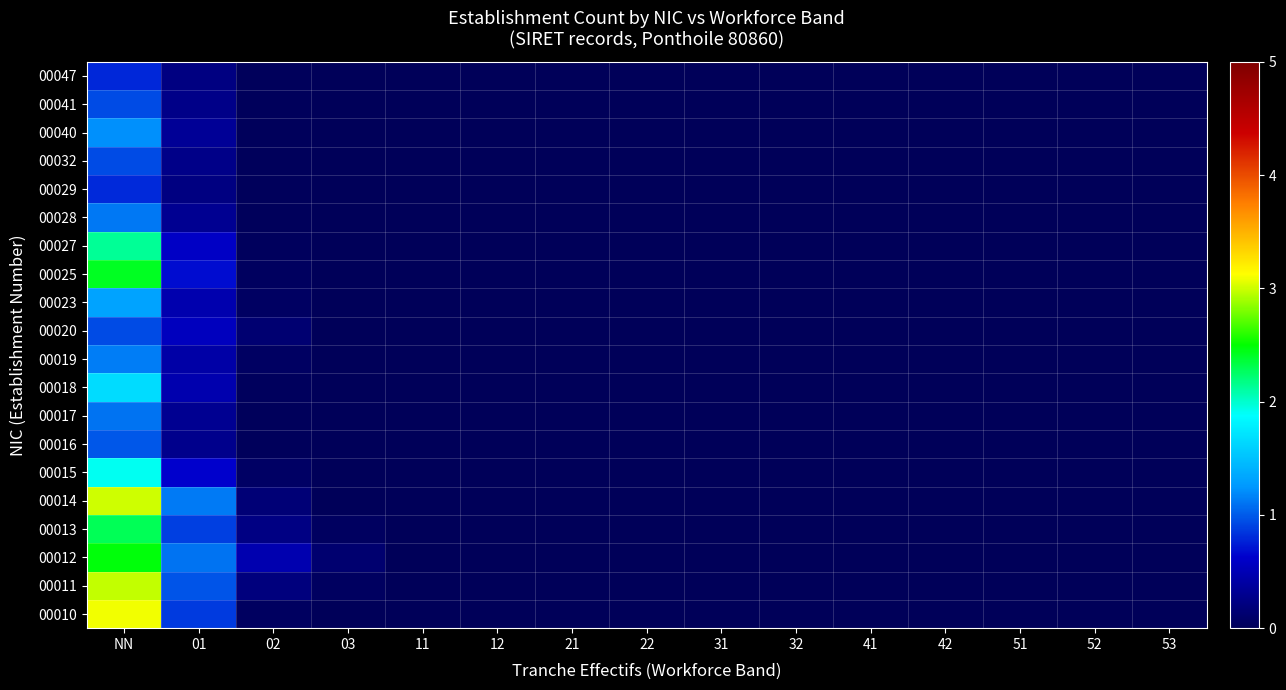

At 31, list the series in order from smallest to largest.

00010, 00011, 00012, 00013, 00014, 00015, 00016, 00017, 00018, 00019, 00020, 00023, 00025, 00027, 00028, 00029, 00032, 00040, 00041, 00047